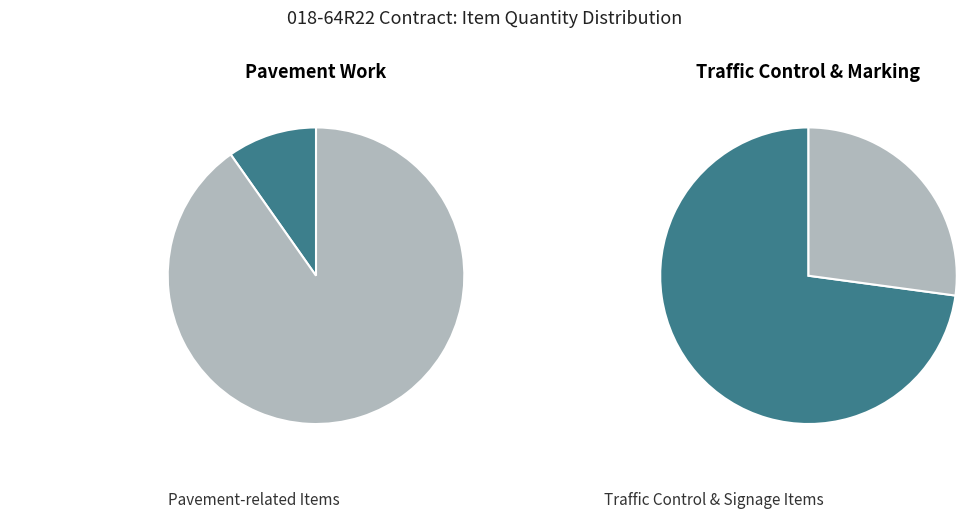

Is the sum of PAVEMENT MARKING TAPE and SIGN PANEL greater than half?

No